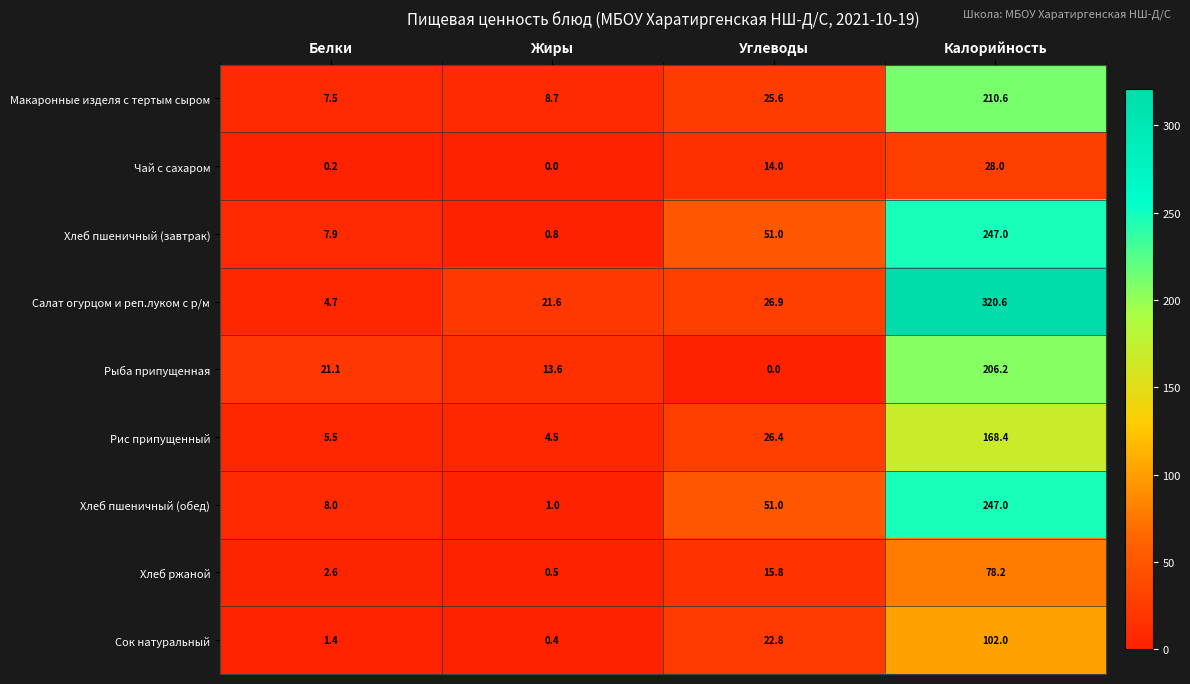

Which series changed the most between Жиры and Углеводы?

Хлеб пшеничный (завтрак)